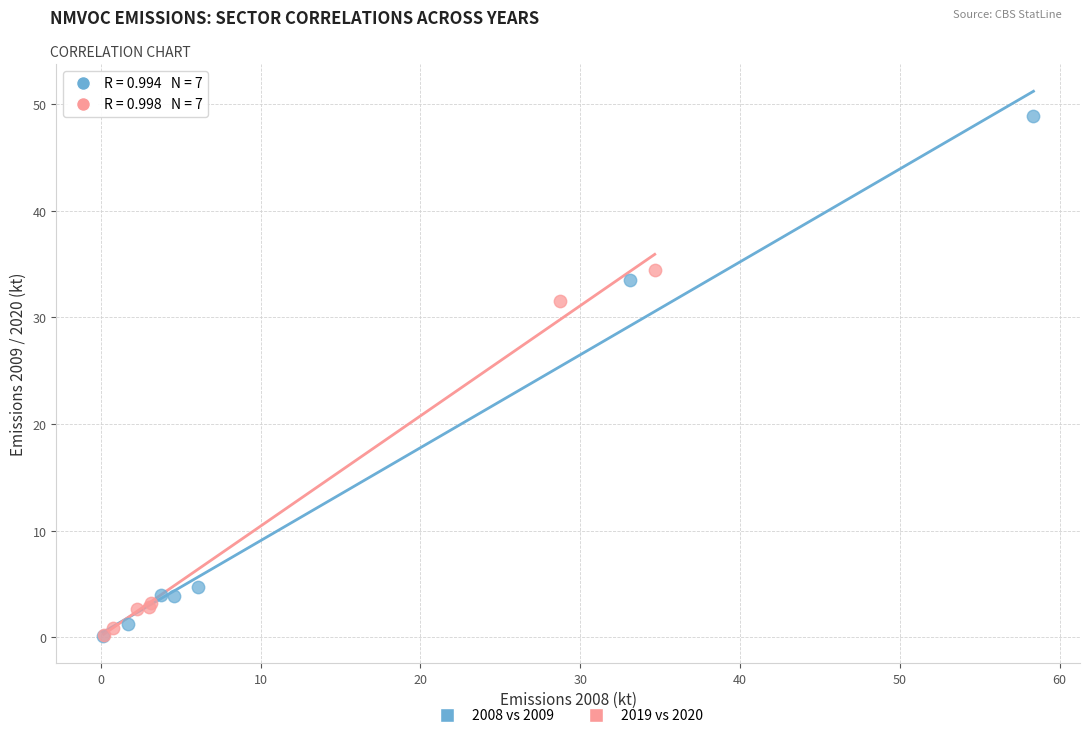

Which series contains the highest Y value?

2008 vs 2009